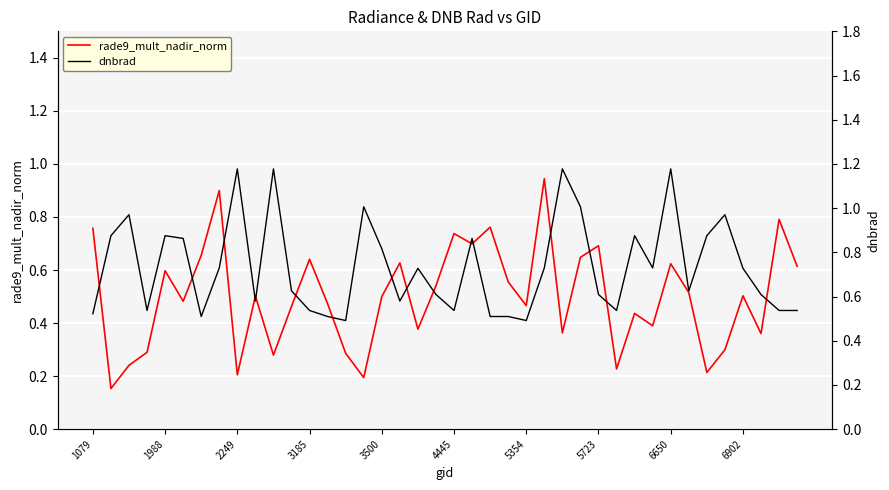

What is the sum of the rade9_mult_nadir_norm values at 5723 and 6902?

1.2